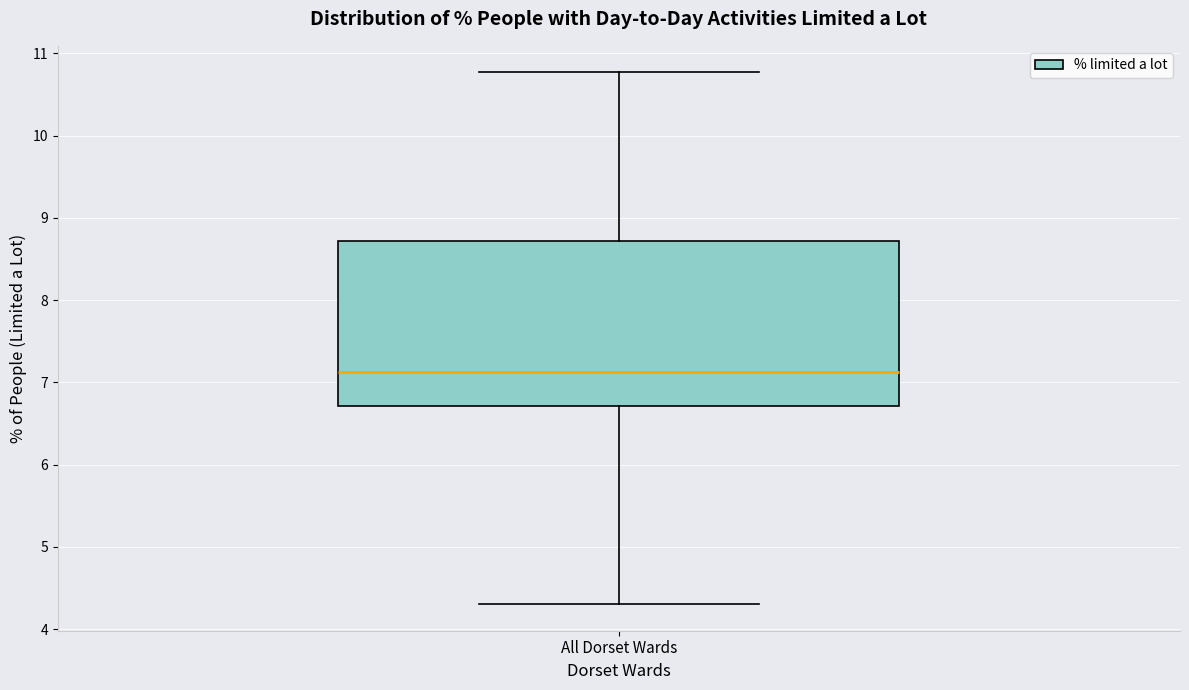

Transcribe this box plot: give where the median line is, the range the box spans, and where the two whiskers end, as read against the y-axis. The values are not printed on the chart, so give them approximately, as read against the axis.

median 7.1, box 6.7 to 8.7, whiskers 4.3 to 10.8